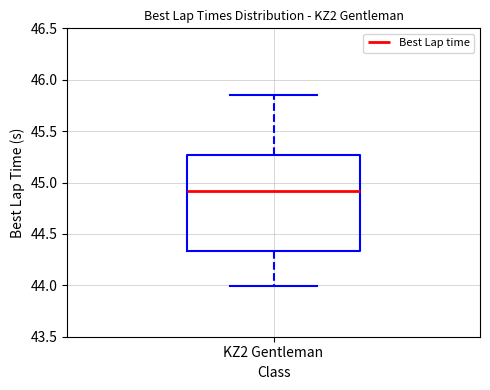

Transcribe this box plot: give where the median line is, the range the box spans, and where the two whiskers end, as read against the y-axis. The values are not printed on the chart, so give them approximately, as read against the axis.

median 44.90, box 44.35 to 45.25, whiskers 44.00 to 45.85